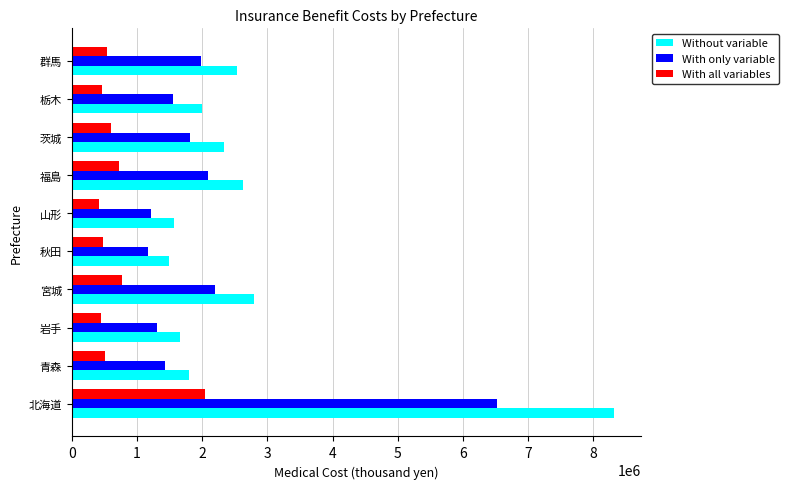

What value does the With only variable series have at 栃木?

1558224.6